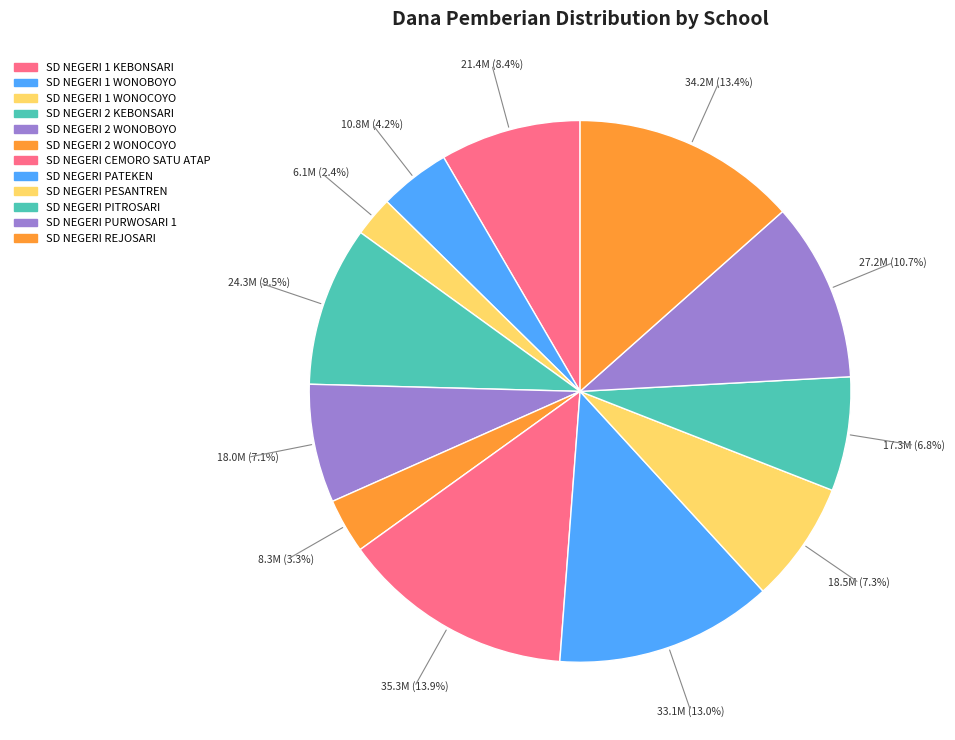

Combined, do SD NEGERI PITROSARI and SD NEGERI 1 WONOBOYO account for over 50%?

No